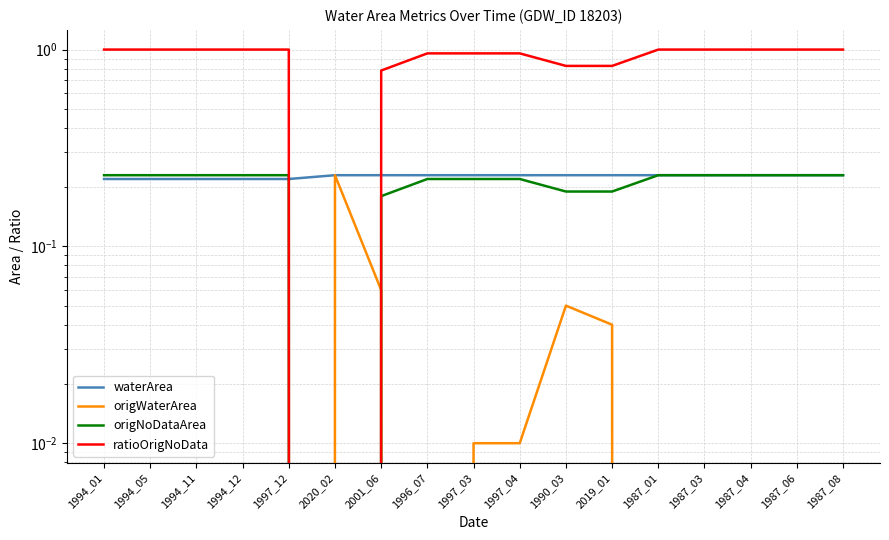

What is the sum of all ratioOrigNoData values?

15.3